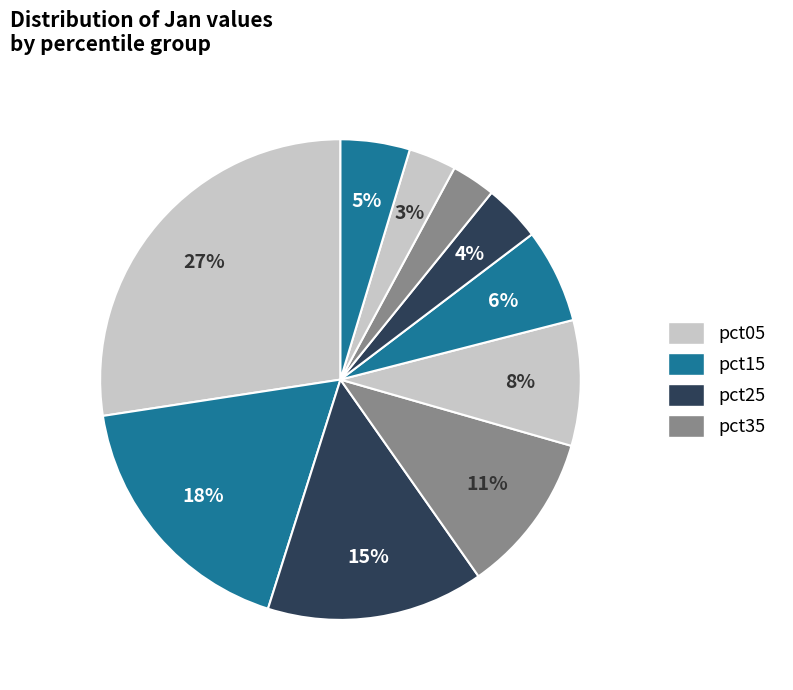

Which slice is the largest?

pct05